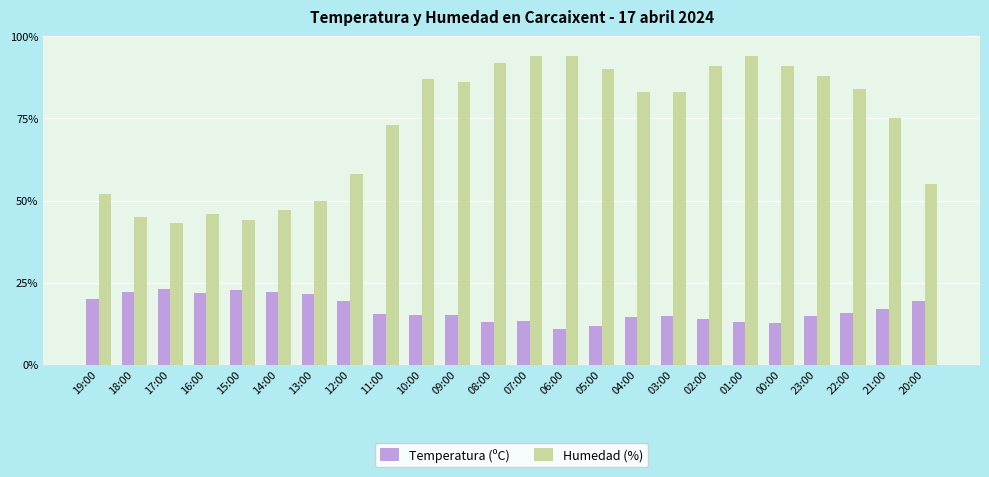

At how many categories does at least one series exceed 30?

24